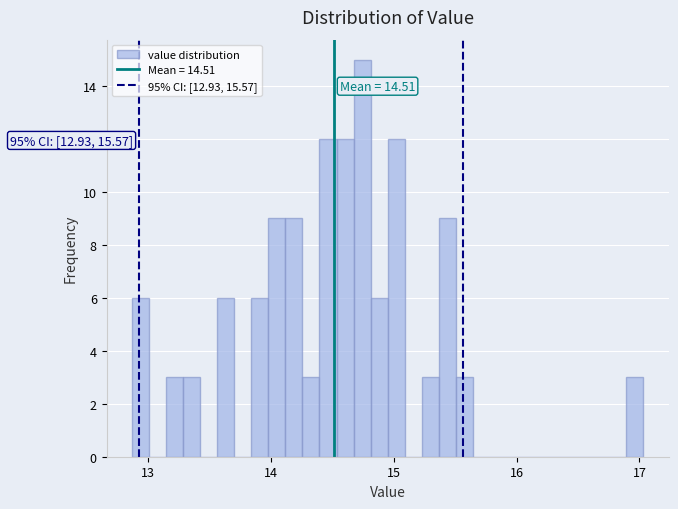

Read against the x-axis, roughly where is the centre of the tallest bar?

14.7